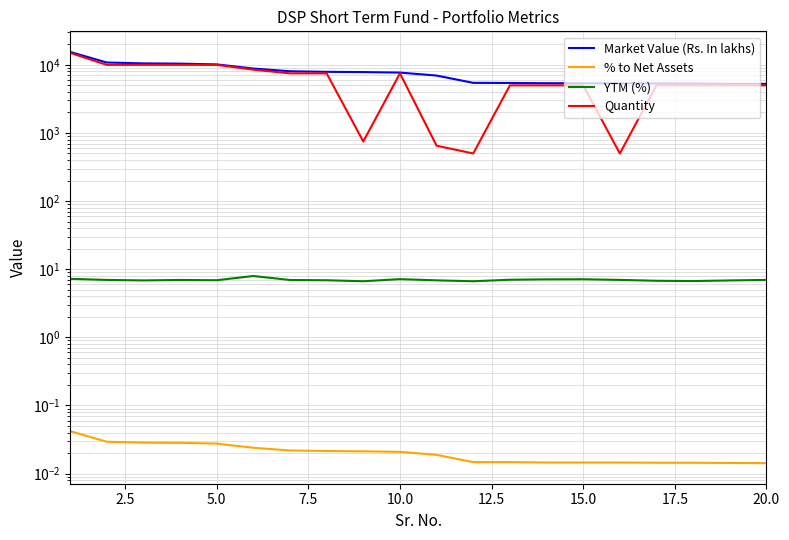

Which series has the largest range (max minus min)?

Quantity